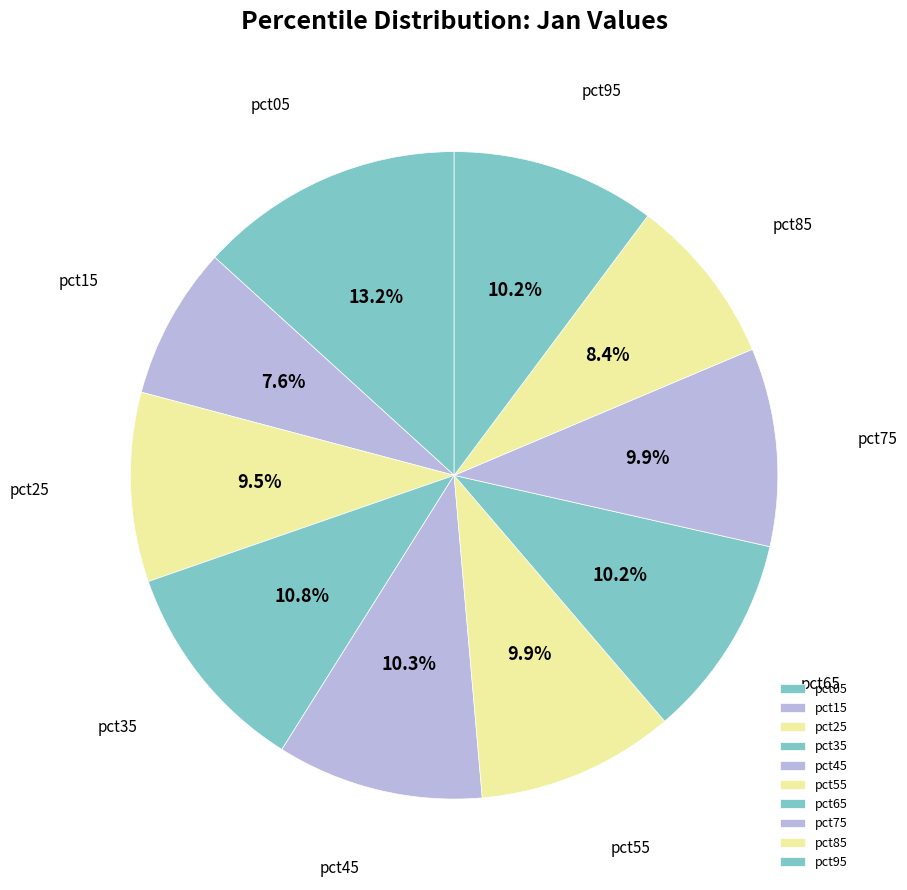

Is it true that pct55 is 1% of the pie?

False